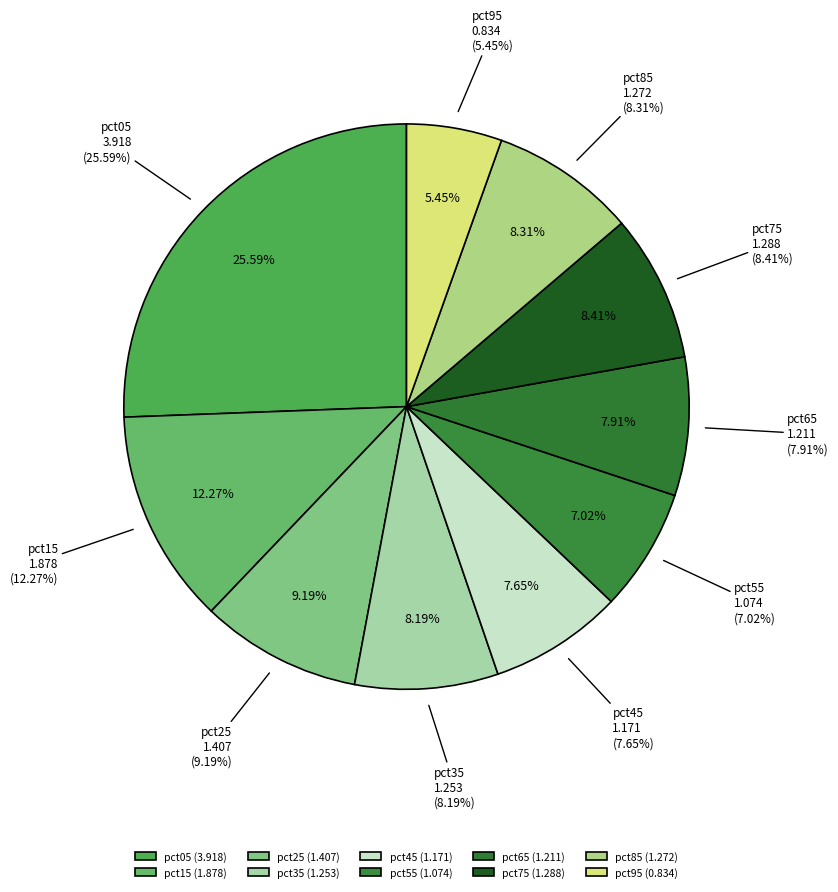

What is the smallest slice in the pie chart?

pct95